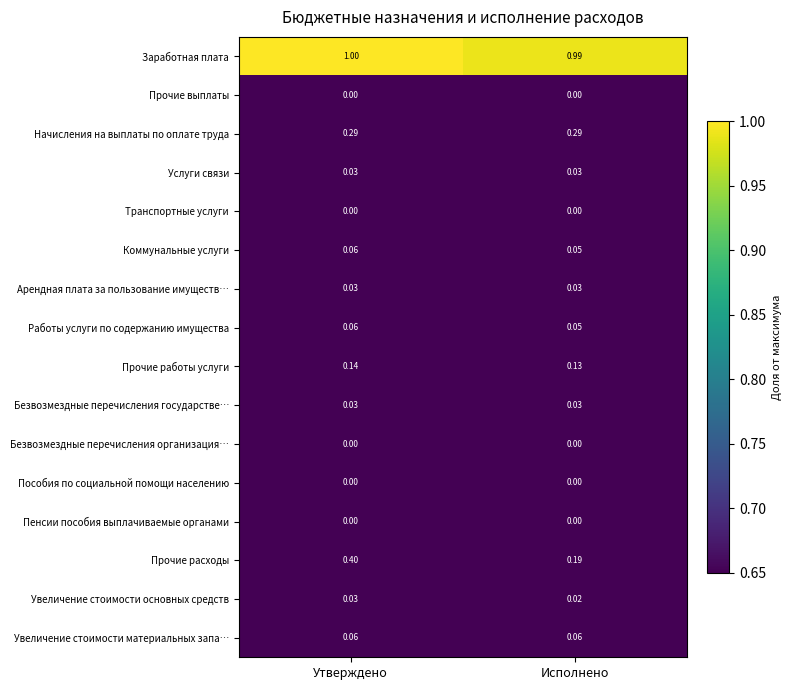

At which label is Работы услуги по содержанию имущества closest to 0?

Исполнено